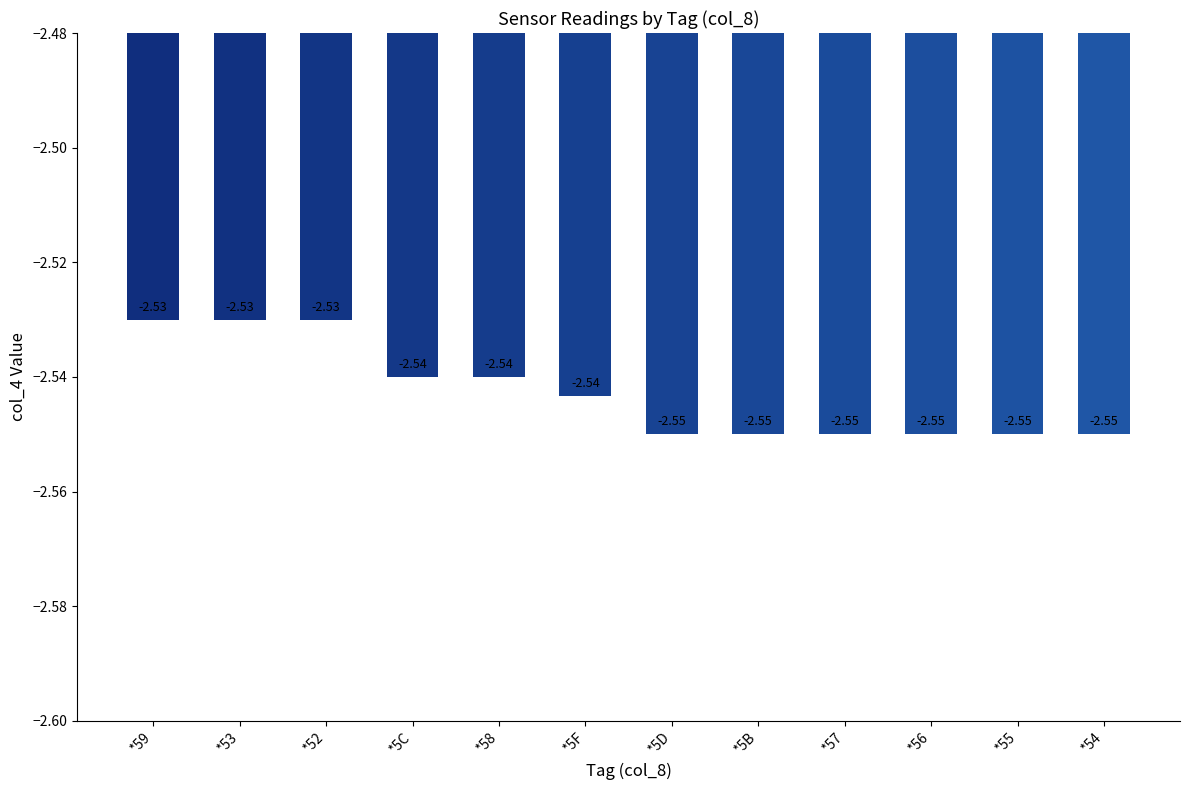

Between *59 and *5C, which is larger?

*59